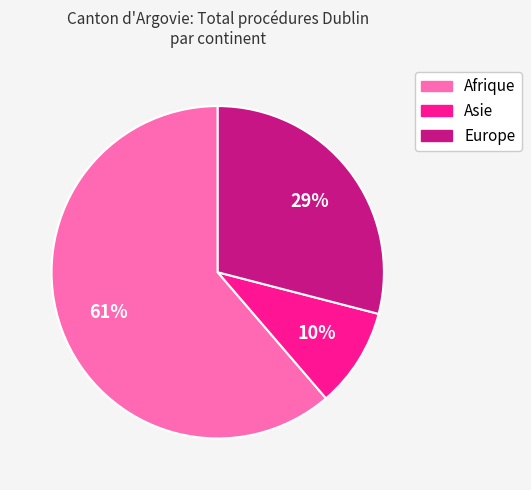

To the nearest percent, what is the difference between the Europe and Afrique slice percentages?

32%